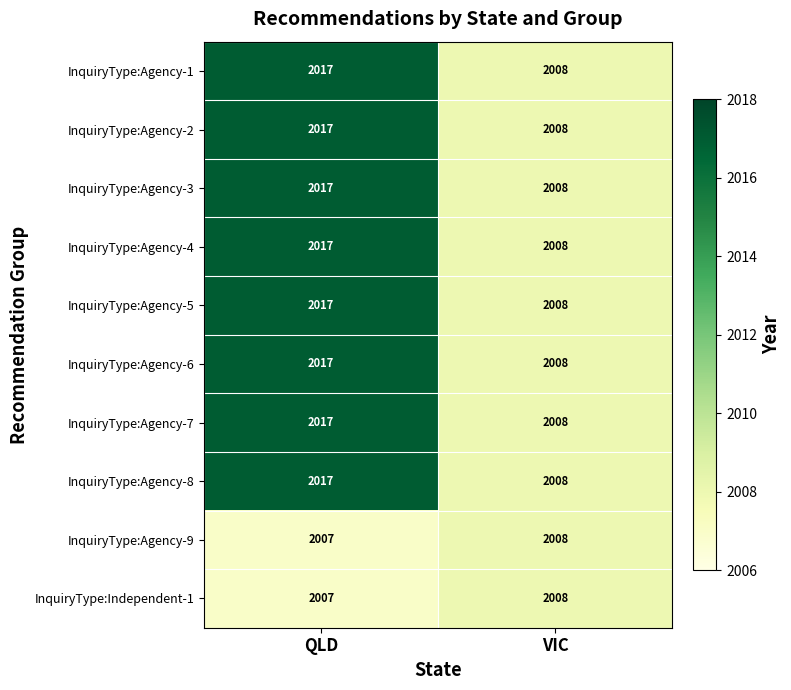

Reading right to left, transcribe all the data shown in this chart.

InquiryType:Agency-1: 2008	2017
InquiryType:Agency-2: 2008	2017
InquiryType:Agency-3: 2008	2017
InquiryType:Agency-4: 2008	2017
InquiryType:Agency-5: 2008	2017
InquiryType:Agency-6: 2008	2017
InquiryType:Agency-7: 2008	2017
InquiryType:Agency-8: 2008	2017
InquiryType:Agency-9: 2008	2007
InquiryType:Independent-1: 2008	2007